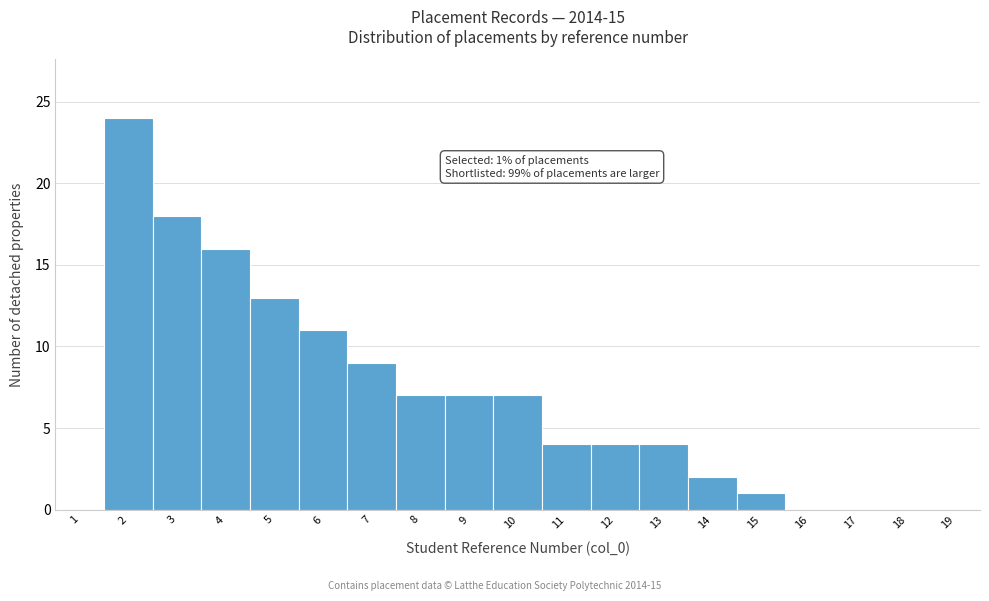

Reading left to right, extract all data points from this chart.

1=0	2=24	3=18	4=16	5=13	6=11	7=9	8=7	9=7	10=7	11=4	12=4	13=4	14=2	15=1	16=0	17=0	18=0	19=0